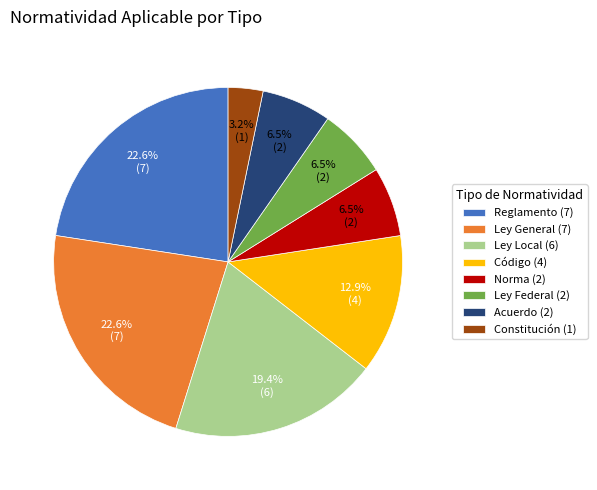

Which has a higher value, Código (4) or Ley Local (6)?

Ley Local (6)